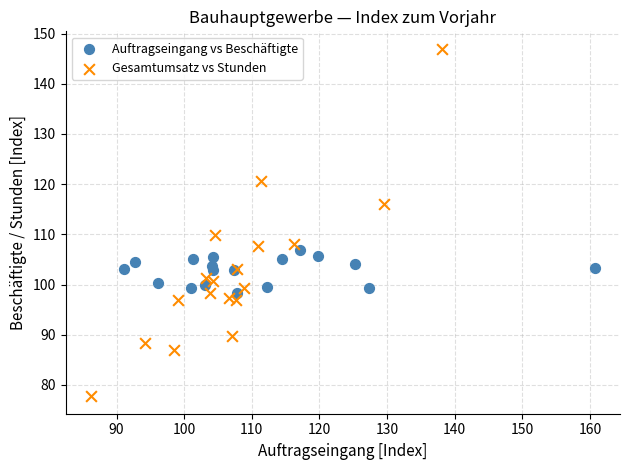

Which series contains the highest Y value?

Gesamtumsatz vs Stunden